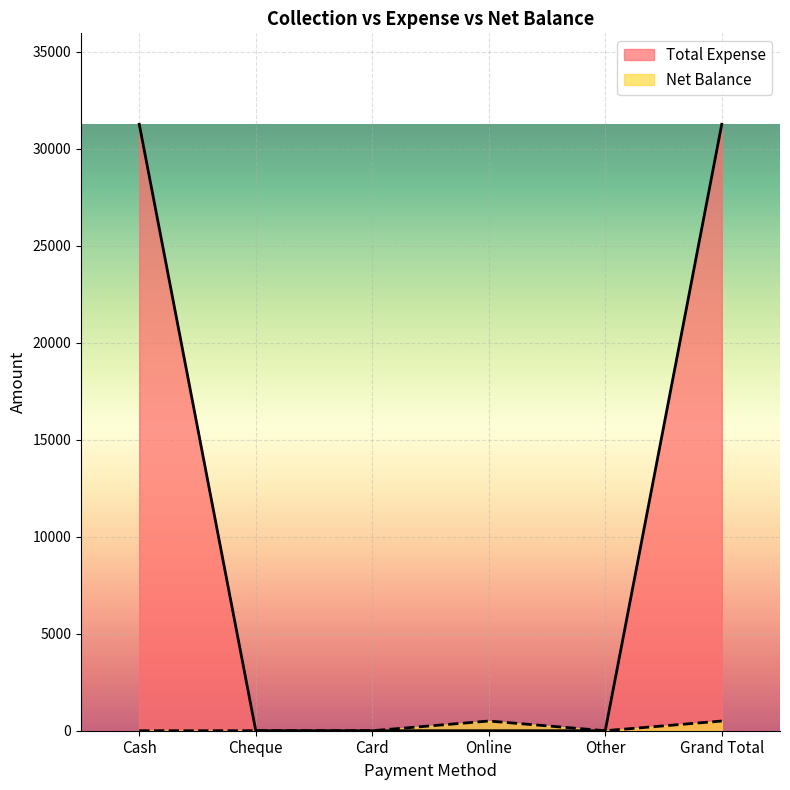

What is the difference between the maximum and minimum values in the Total Expense series?

31250